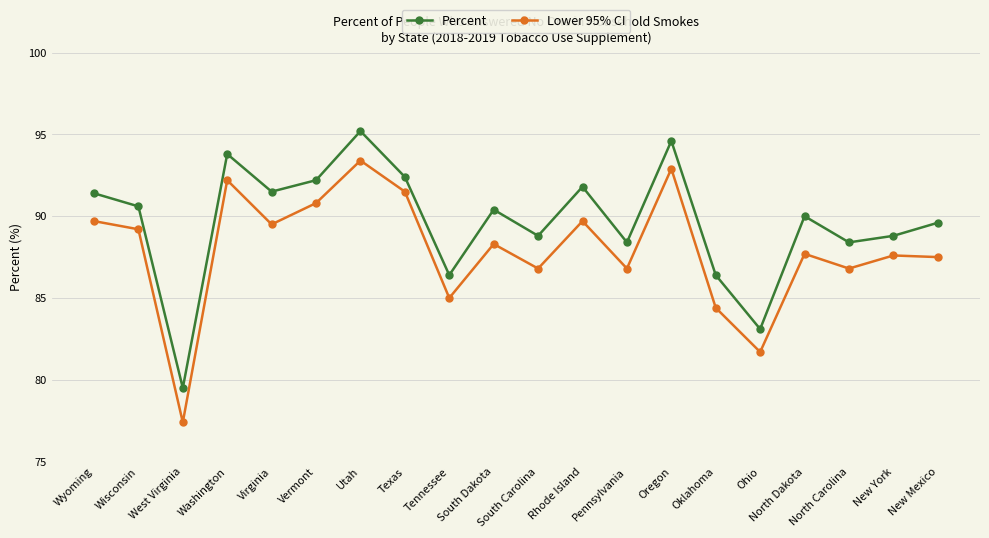

True or false: Lower 95% CI has more than 1 points higher than both neighbors.

True